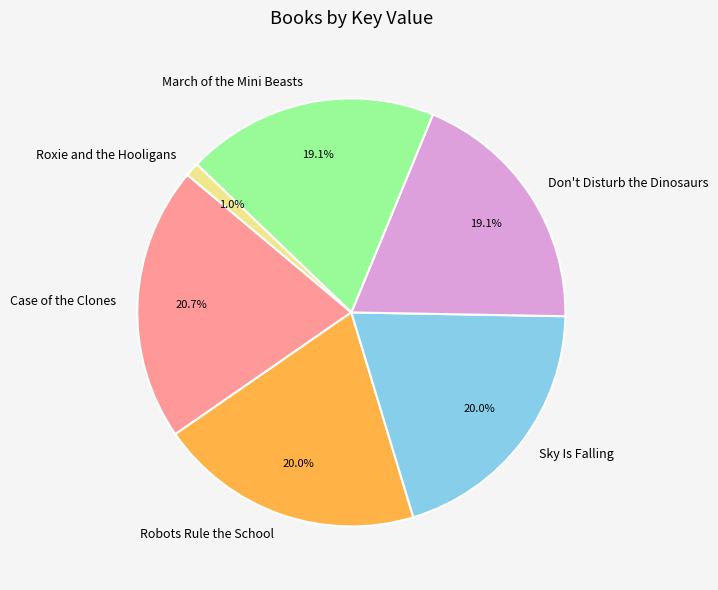

What is the smallest slice in the pie chart?

Roxie and the Hooligans